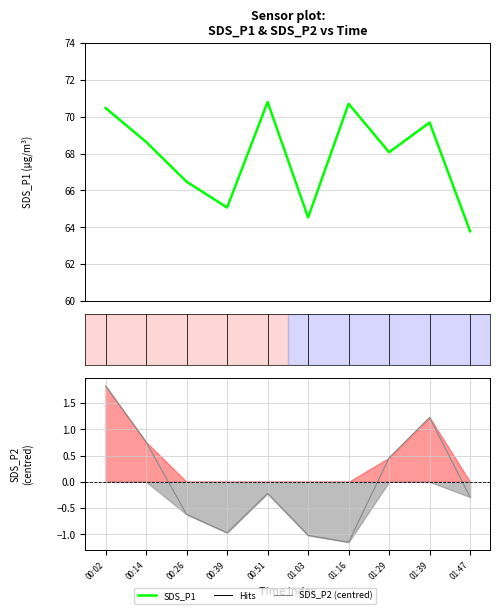

Where is the first local minimum for SDS_P2 (centred)?

00:39